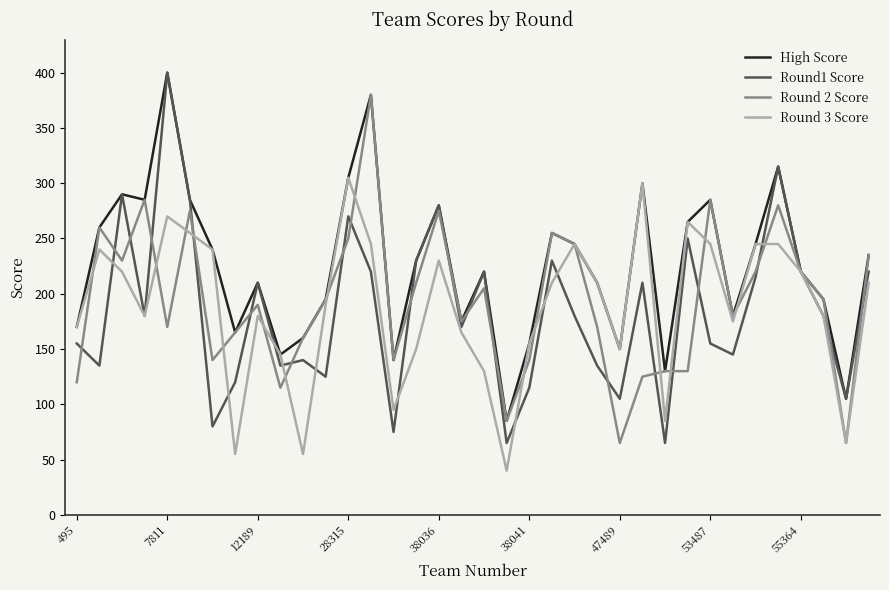

What is the minimum value for Round1 Score?

65